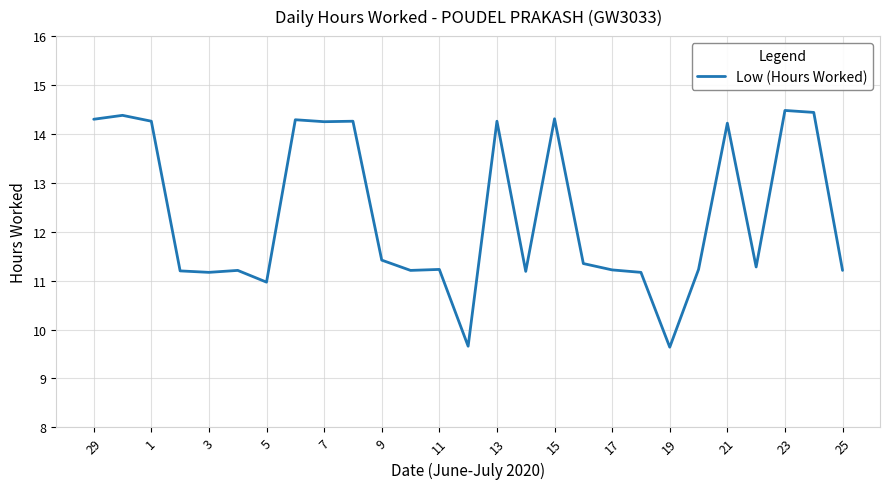

What is the average value?

12.4